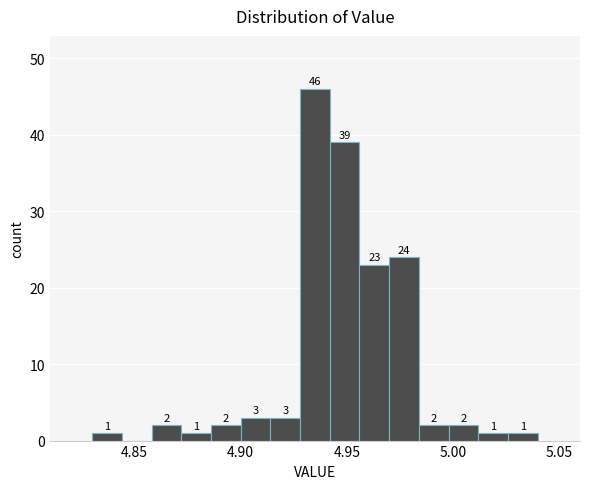

Read against the x-axis, roughly where is the centre of the tallest bar?

4.935